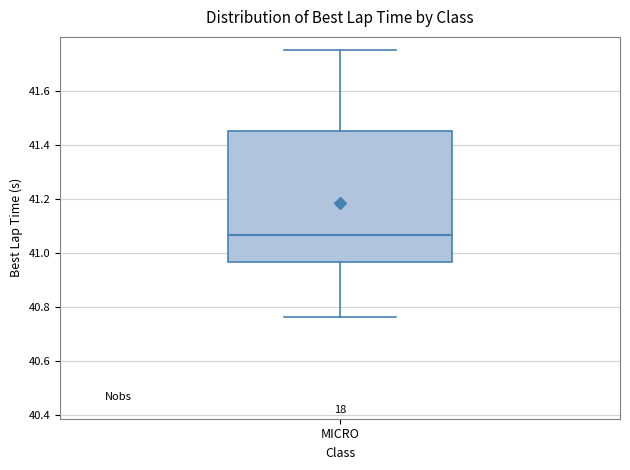

Read this box plot against the y-axis: the position of the median line, the range covered by the box, and the ends of both whiskers. The values are not printed on the chart, so give them approximately, as read against the axis.

median 41.06, box 40.96 to 41.44, whiskers 40.76 to 41.74